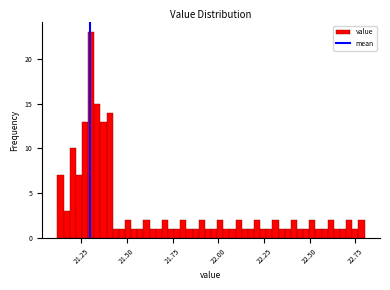

Around what value on the x-axis is the tallest bar? Give the approximate position of its centre, as read against the axis.

21.30